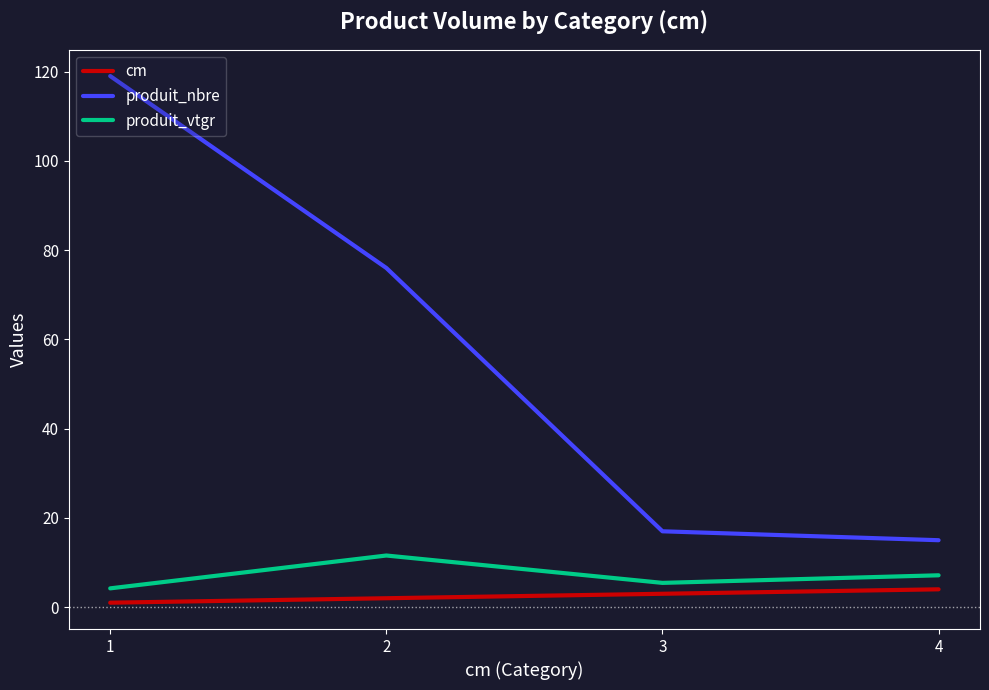

The value of produit_nbre at 4 is 24.8. True or false?

False